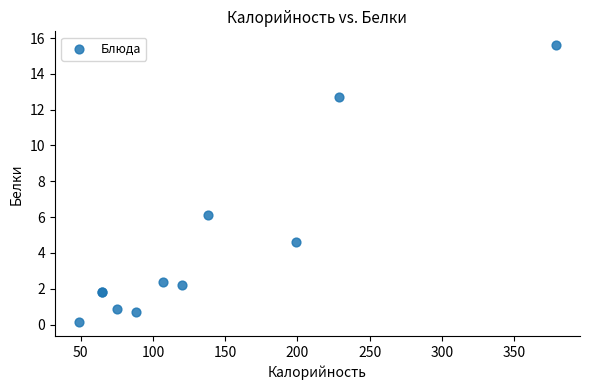

What Y value in the scatter plot is closest to 7?

6.1